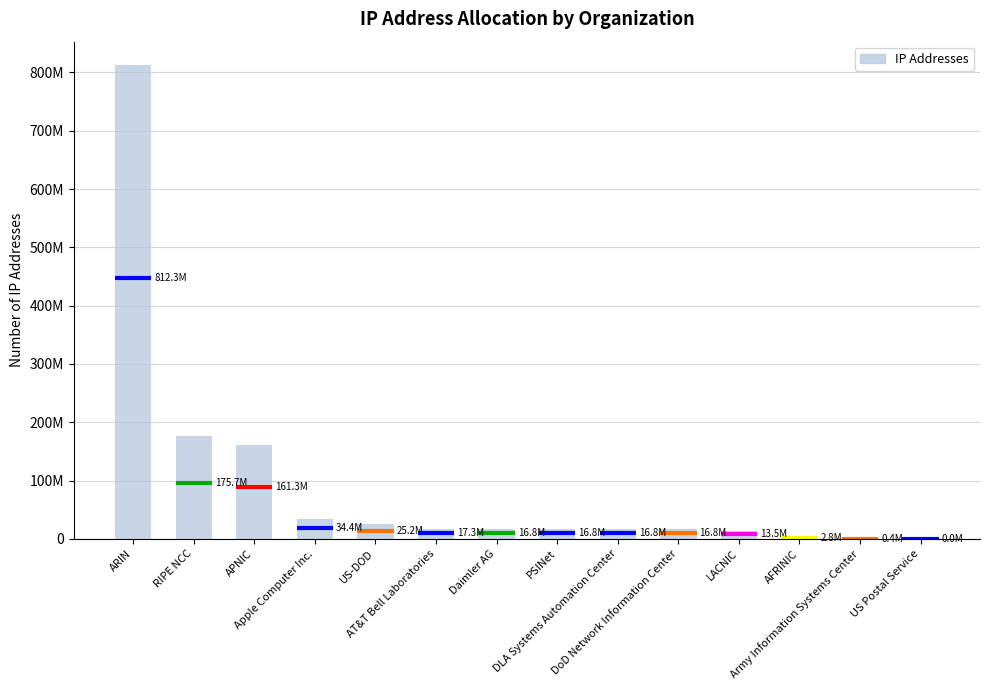

Rank the categories by value from highest to lowest.

ARIN, RIPE NCC, APNIC, Apple Computer Inc., US-DOD, AT&T Bell Laboratories, Daimler AG, PSINet, DLA Systems Automation Center, DoD Network Information Center, LACNIC, AFRINIC, Army Information Systems Center, US Postal Service